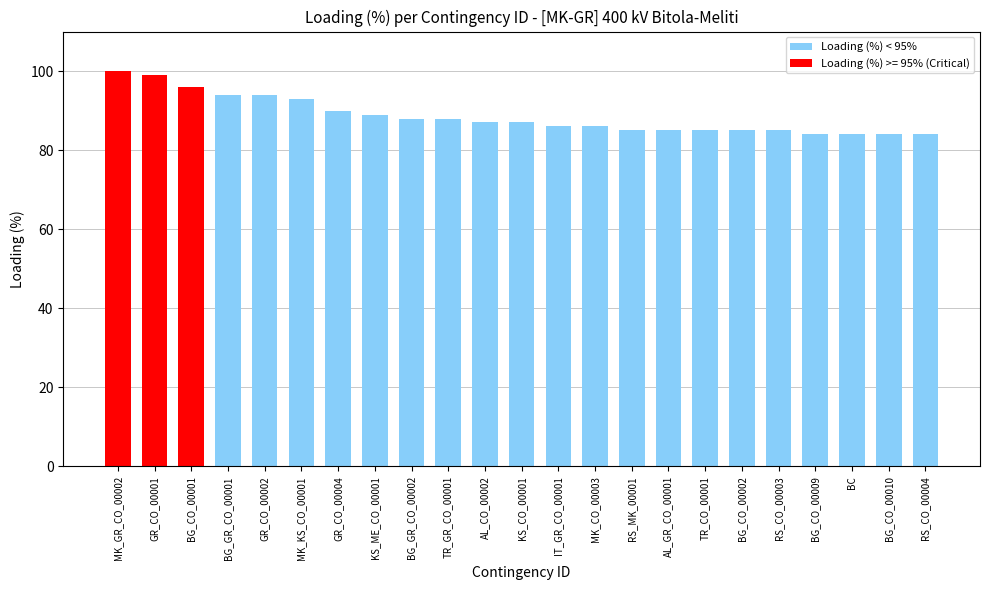

What is the maximum value shown in the chart?

100